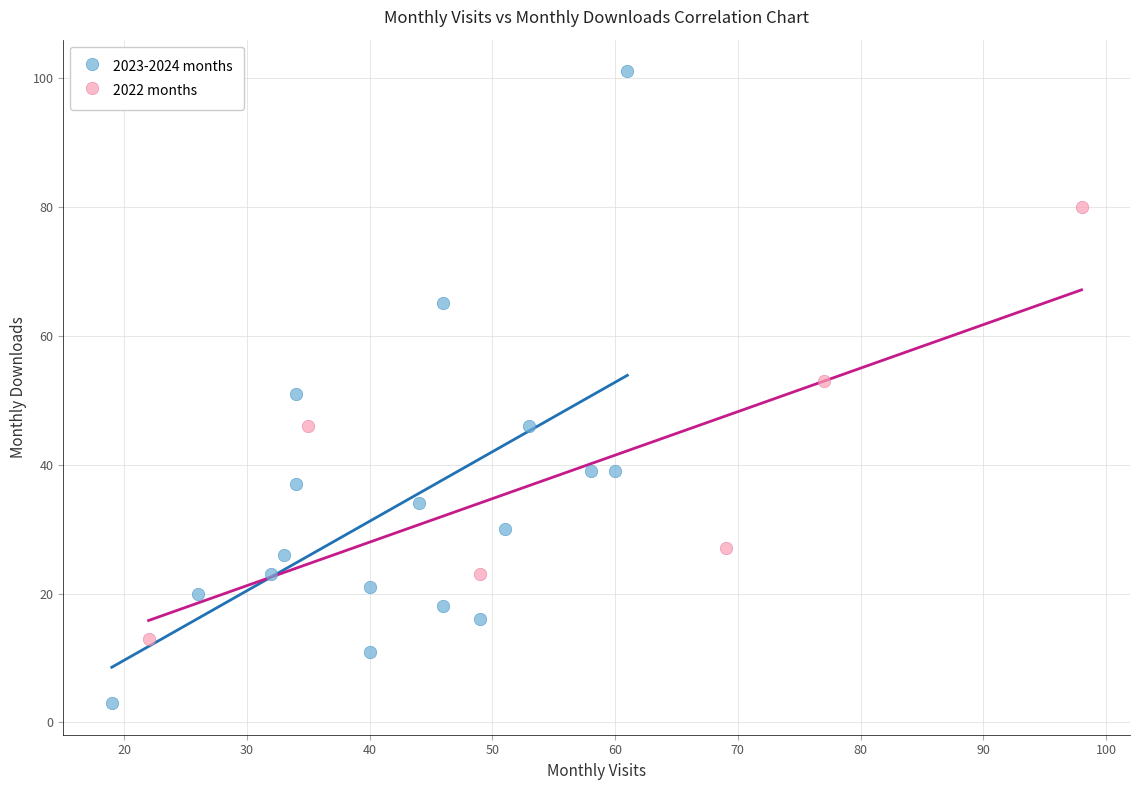

Which series has the widest spread of Y values?

2023-2024 months